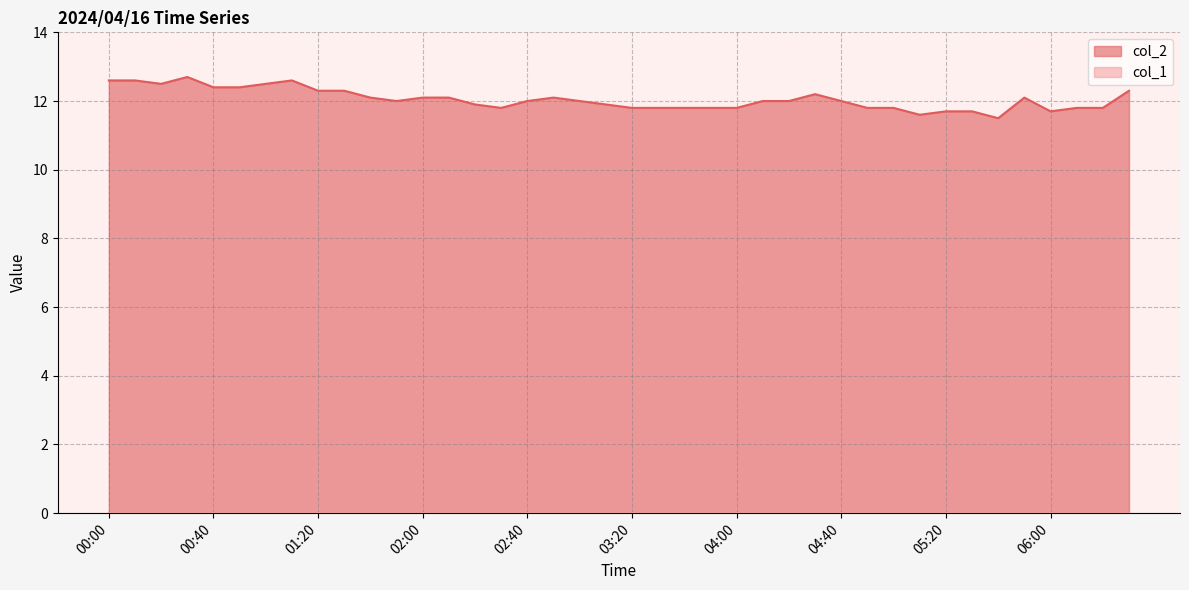

Which has a higher value, 03:10 or 01:50?

01:50